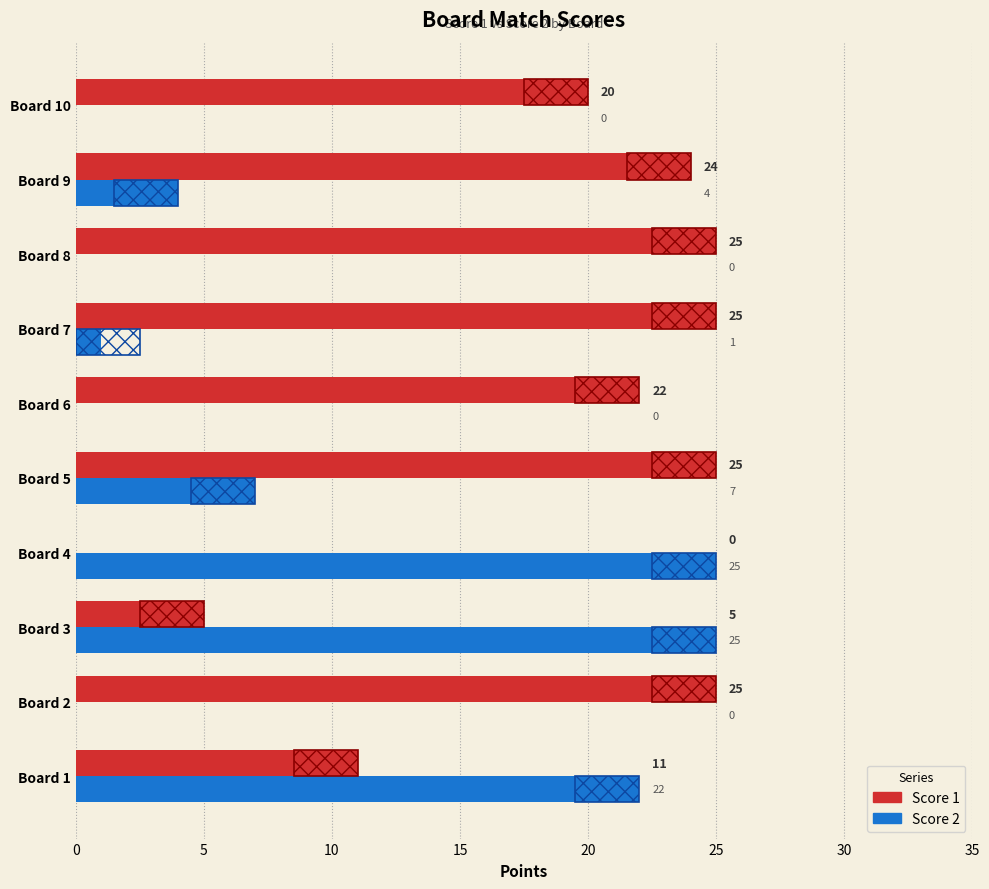

Count the number of data series in this chart.

2